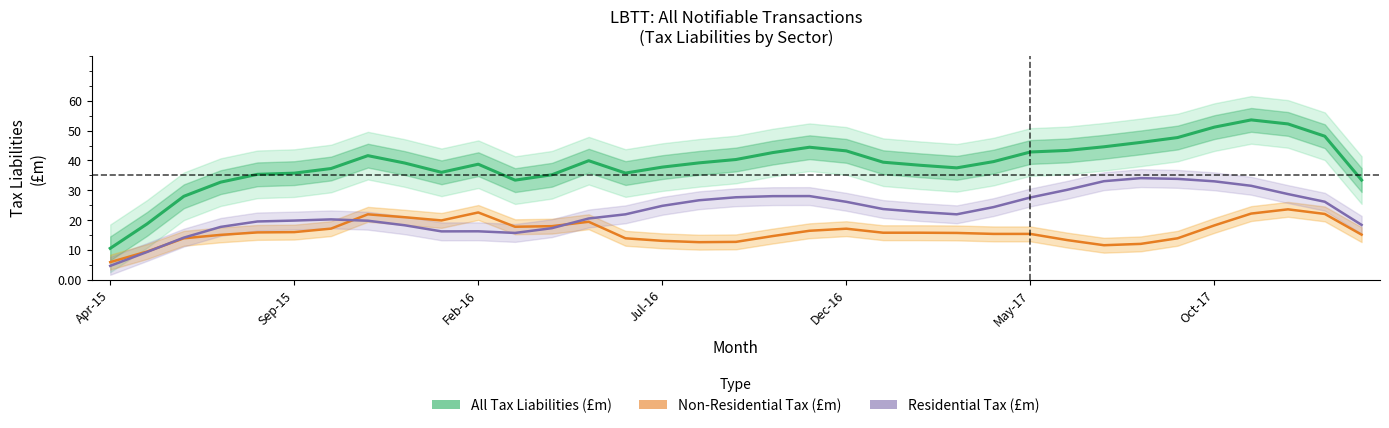

True or false: Non-Residential Tax (£m) and All Tax Liabilities (£m) intersect in this chart.

False